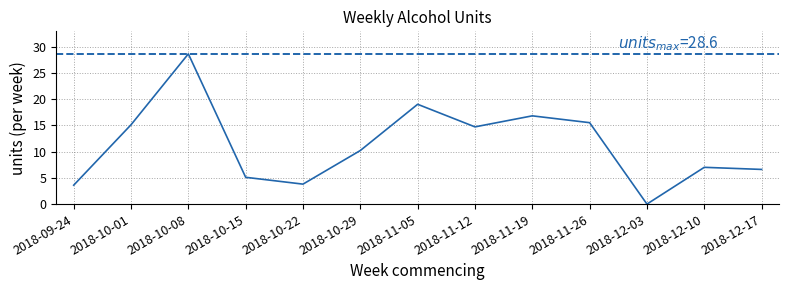

Which category has the lowest value across all series?

2018-12-03